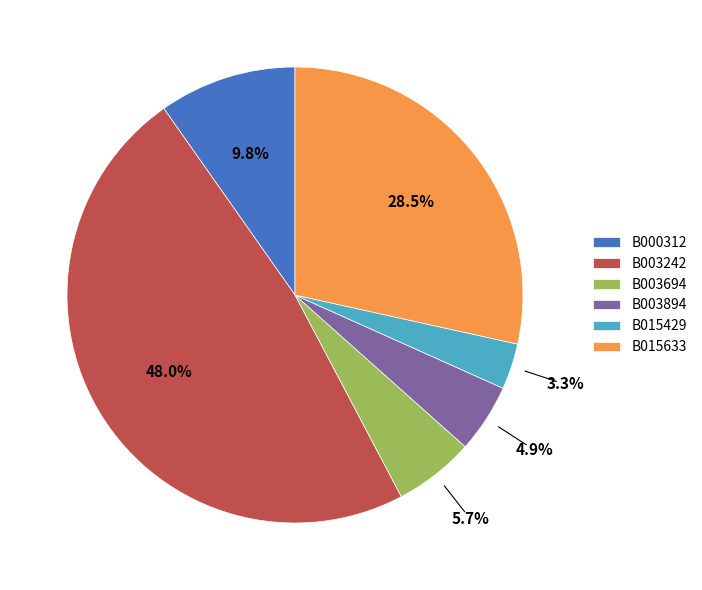

Between B000312 and B015429, which is larger?

B000312